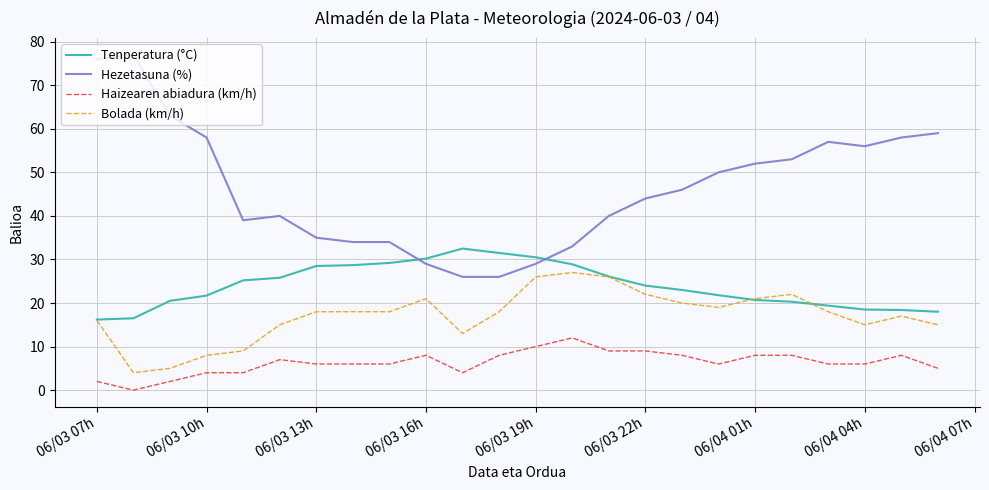

Which series has the widest spread of values?

Hezetasuna (%)